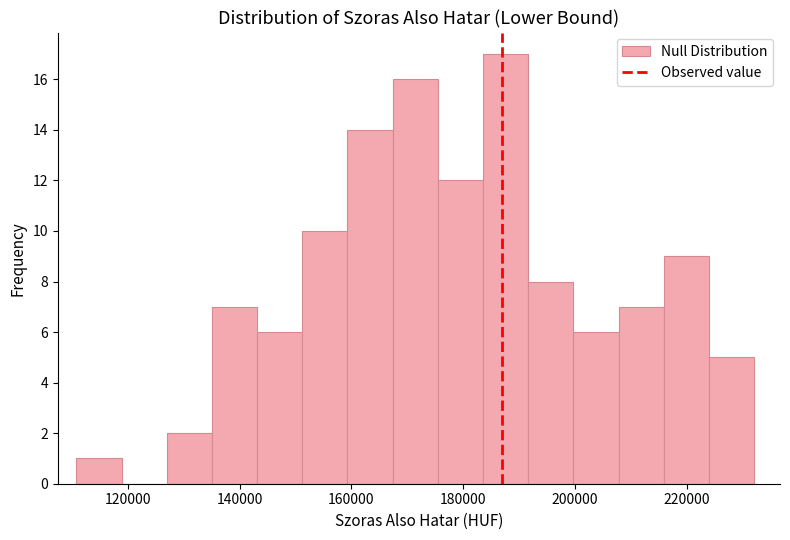

Reading left to right, list every bar in this chart as the range it spans on the x-axis followed by its height. Neither the bar edges nor the heights are printed on the chart, so give them approximately, as read against the axes.

110000 to 118000: 1
118000 to 126000: 0
126000 to 136000: 2
136000 to 144000: 7
144000 to 152000: 6
152000 to 160000: 10
160000 to 168000: 14
168000 to 176000: 16
176000 to 184000: 12
184000 to 192000: 17
192000 to 200000: 8
200000 to 208000: 6
208000 to 216000: 7
216000 to 224000: 9
224000 to 232000: 5